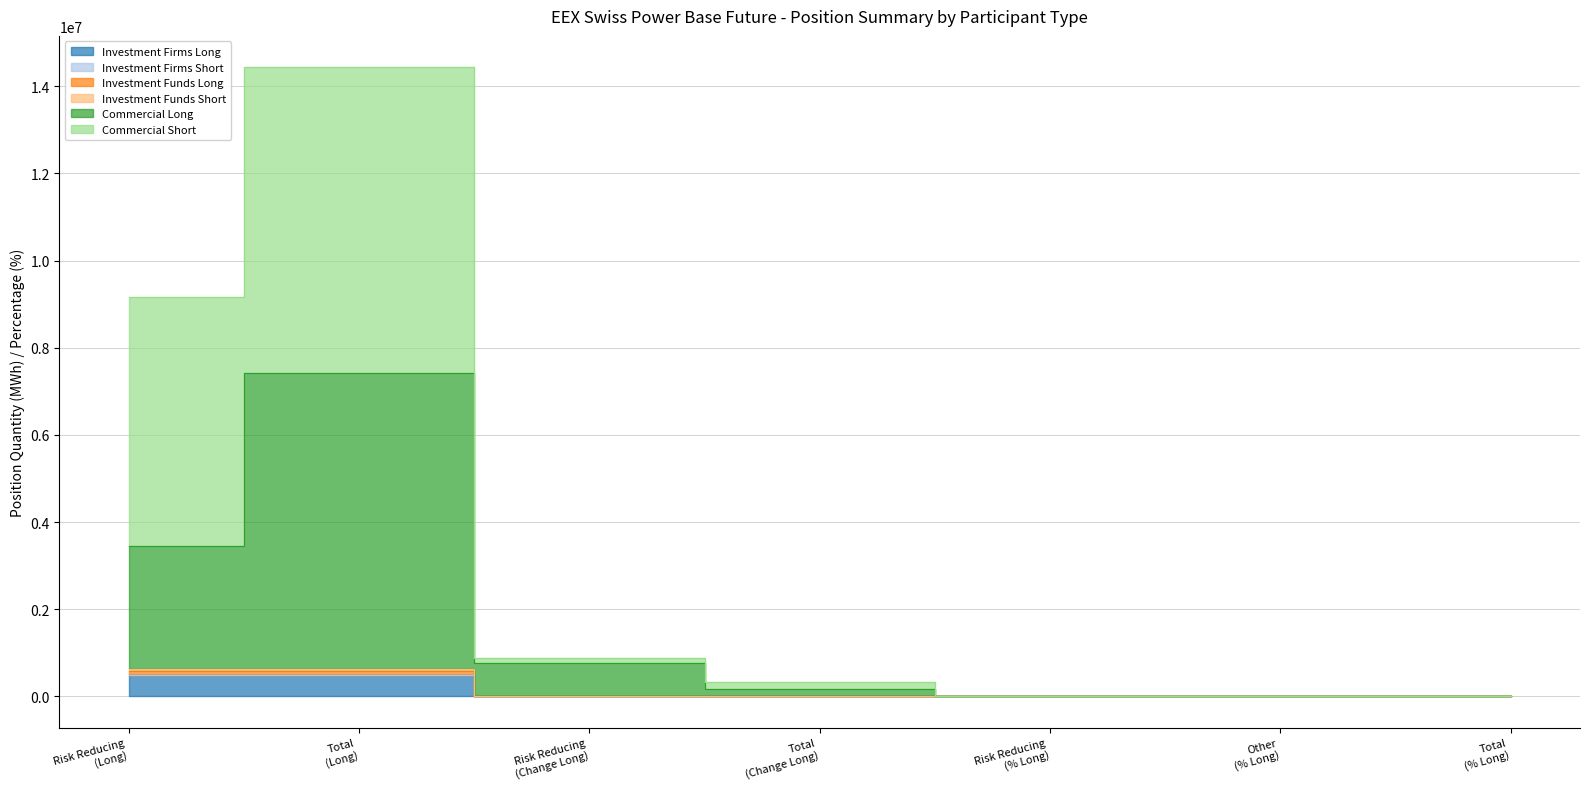

At how many categories does at least one series exceed 947099?

2